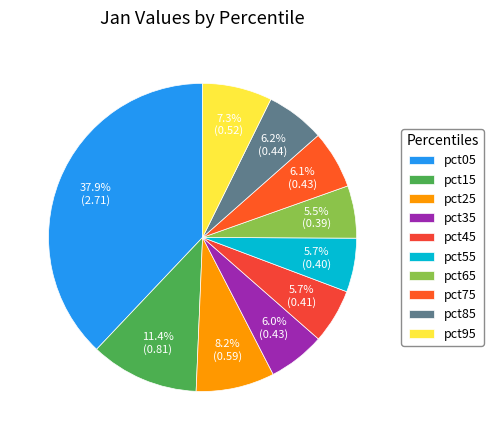

Count the number of slices in the pie.

10